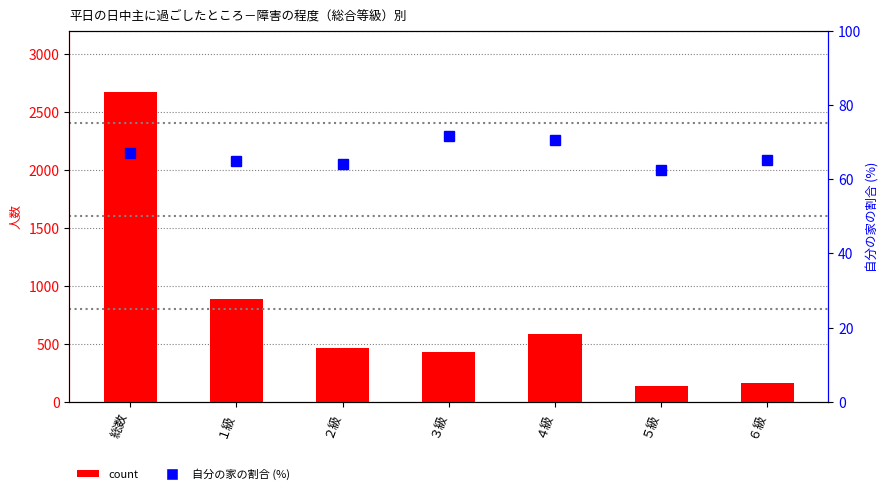

What is the total value across all series at １級?

950.8